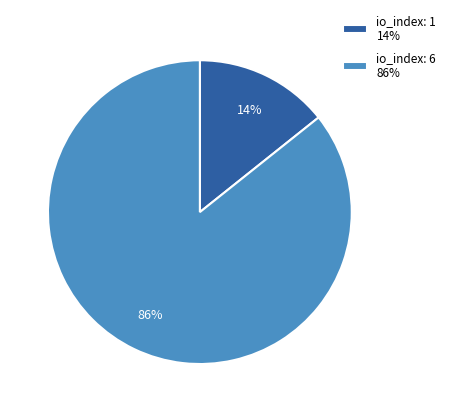

Rank the categories by value from lowest to highest.

io_index: 1 14%, io_index: 6 86%